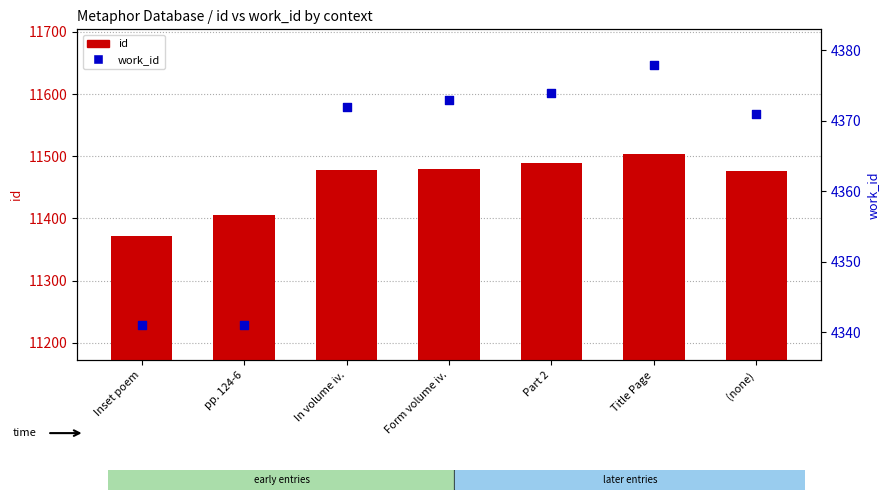

Which series reaches the maximum Y coordinate?

id